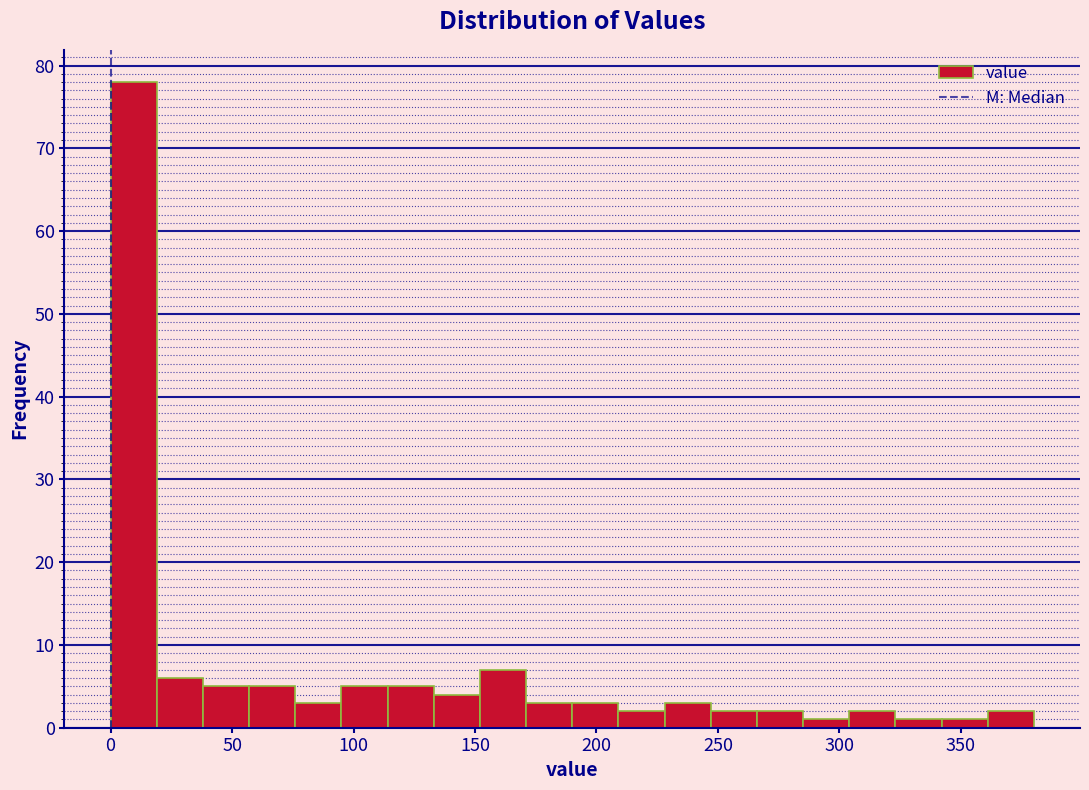

Around what value on the x-axis is the tallest bar? Give the approximate position of its centre, as read against the axis.

10